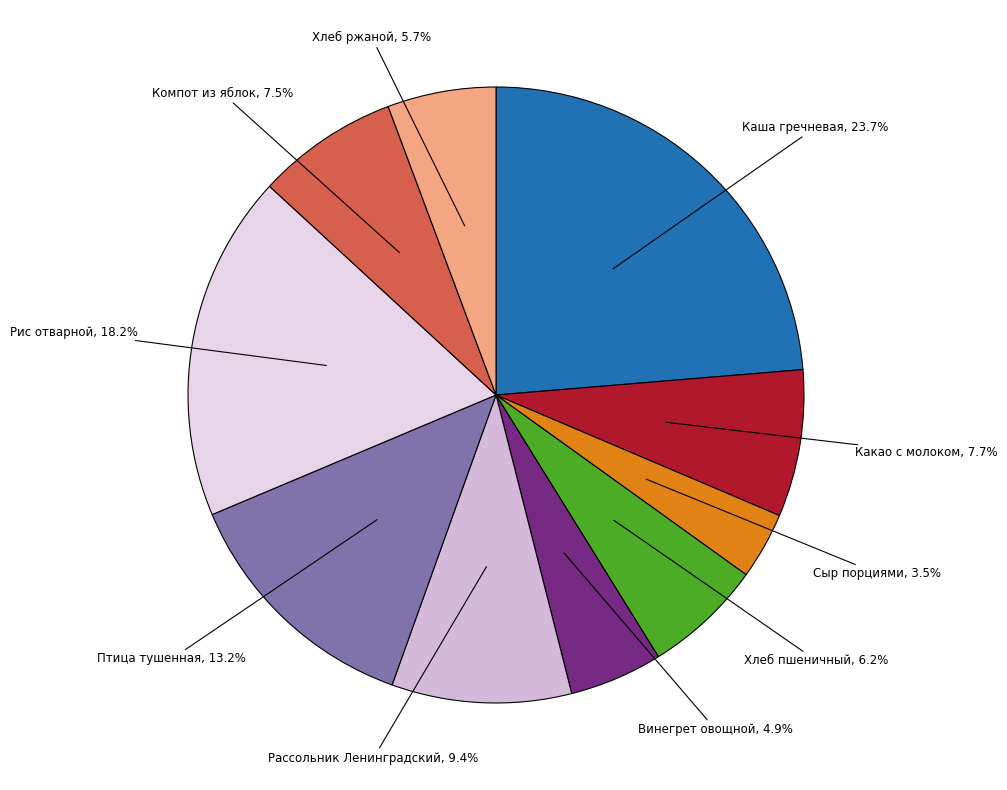

What percentage do Компот из яблок and Рассольник Ленинградский together represent?

16.9%